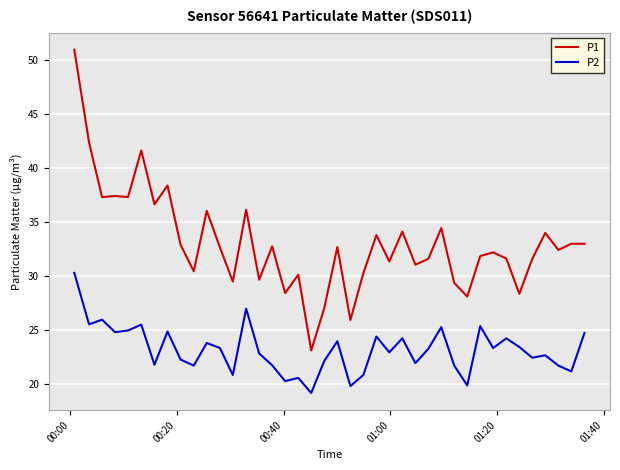

What are all the series names shown in the legend?

P1, P2